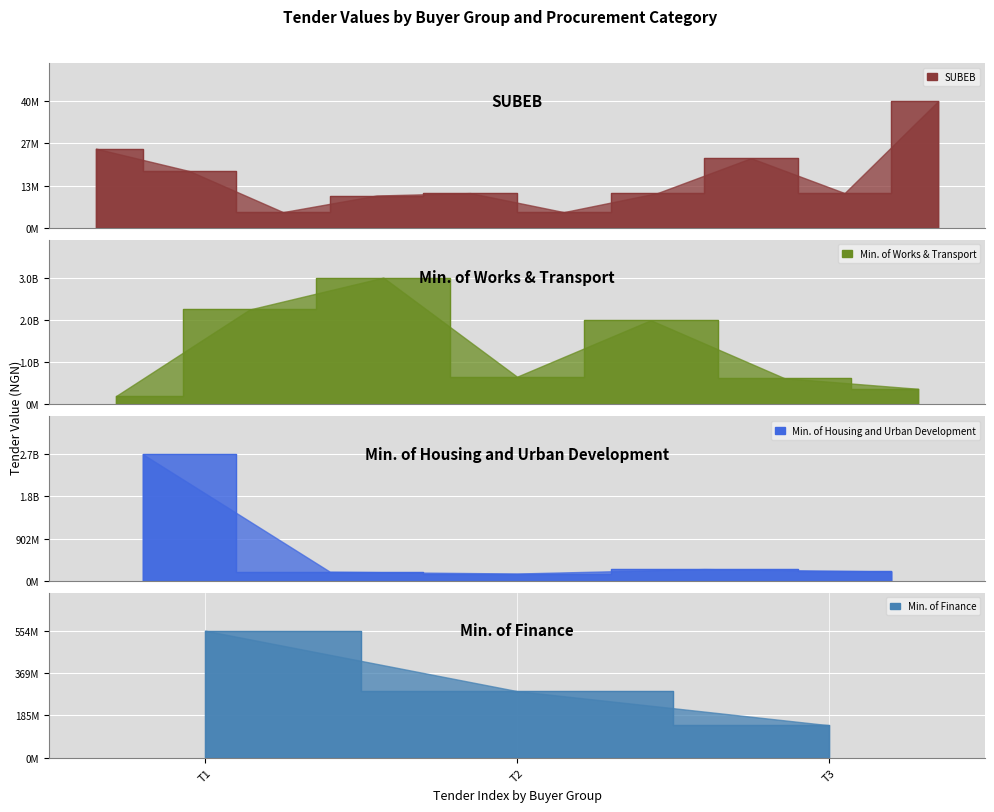

What is the total value across all series at Min. of Works & Transport?

2505144077.3